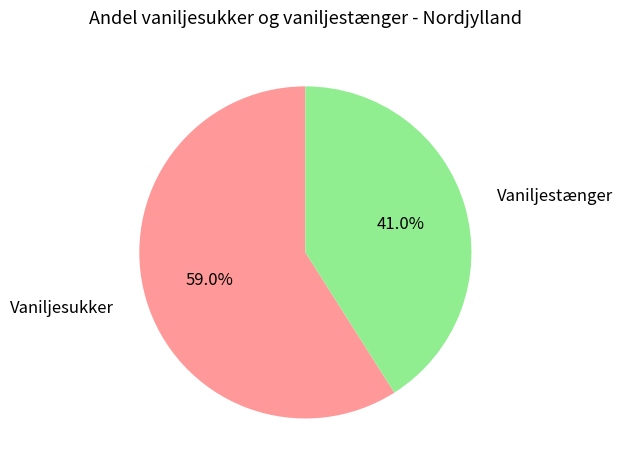

Does Vaniljestænger represent more than half of the total?

No